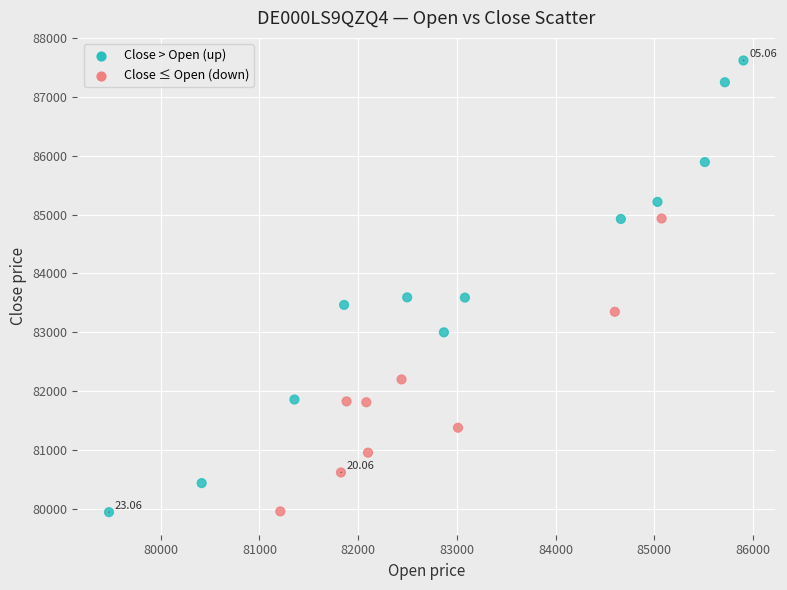

What is the range of X values (max minus min)?

6428